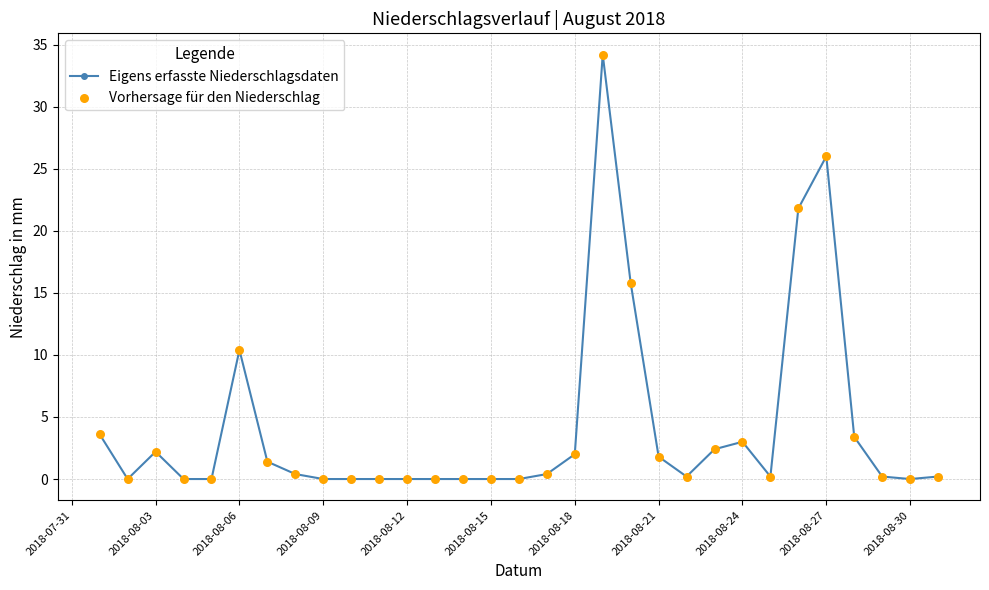

True or false: the data has more than 0 interior local peaks.

True